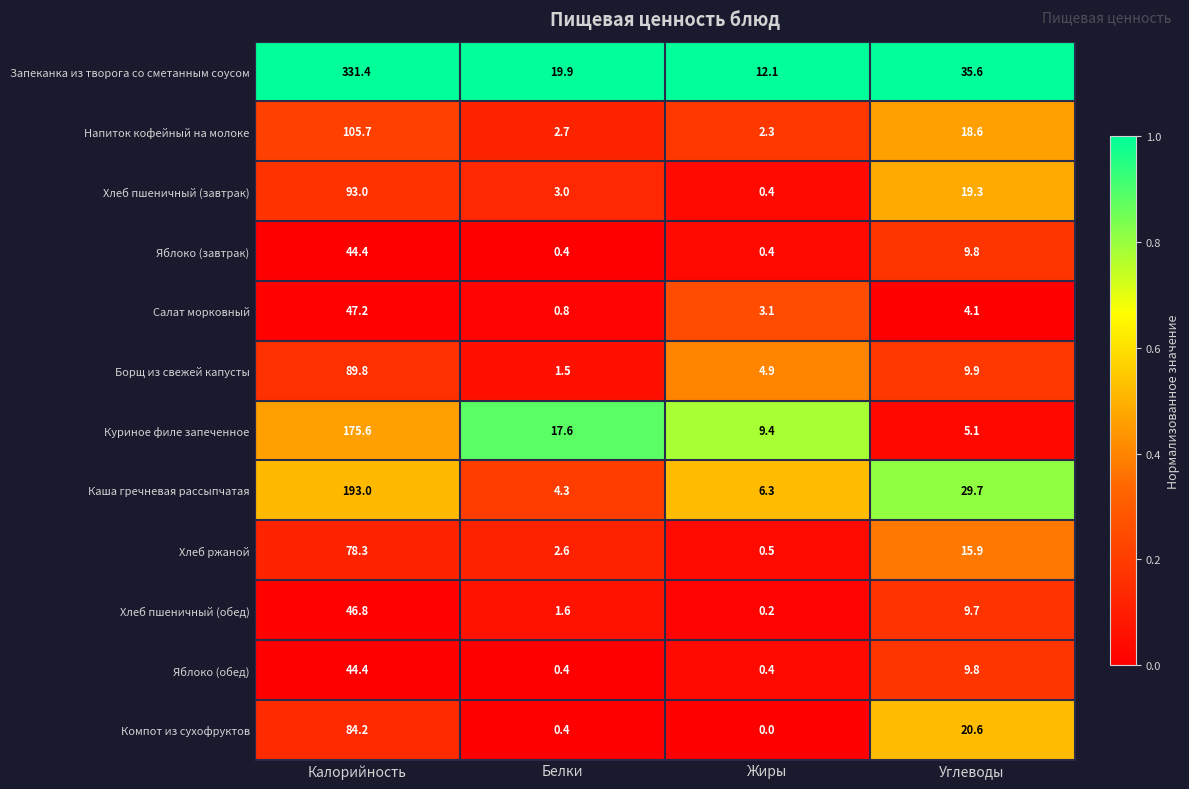

What is the difference between the maximum and minimum values in the Хлеб пшеничный (завтрак) series?

92.6